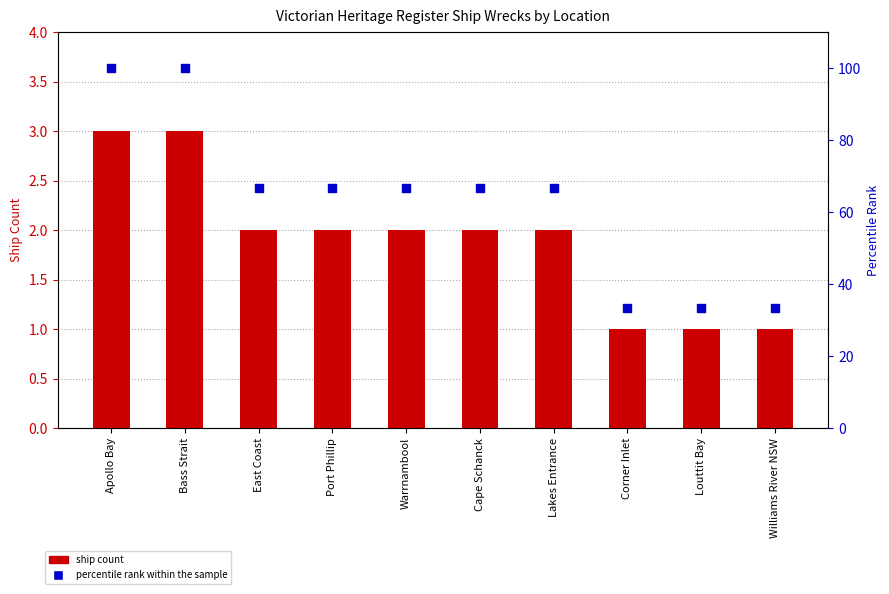

What are all the series names shown in the legend?

ship count, percentile rank within the sample